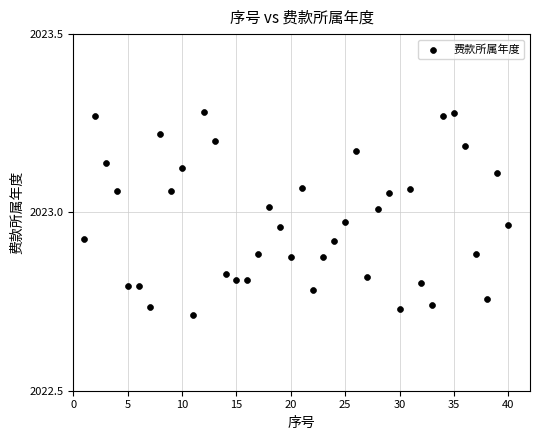

What is the range of Y values (max minus min)?

0.6